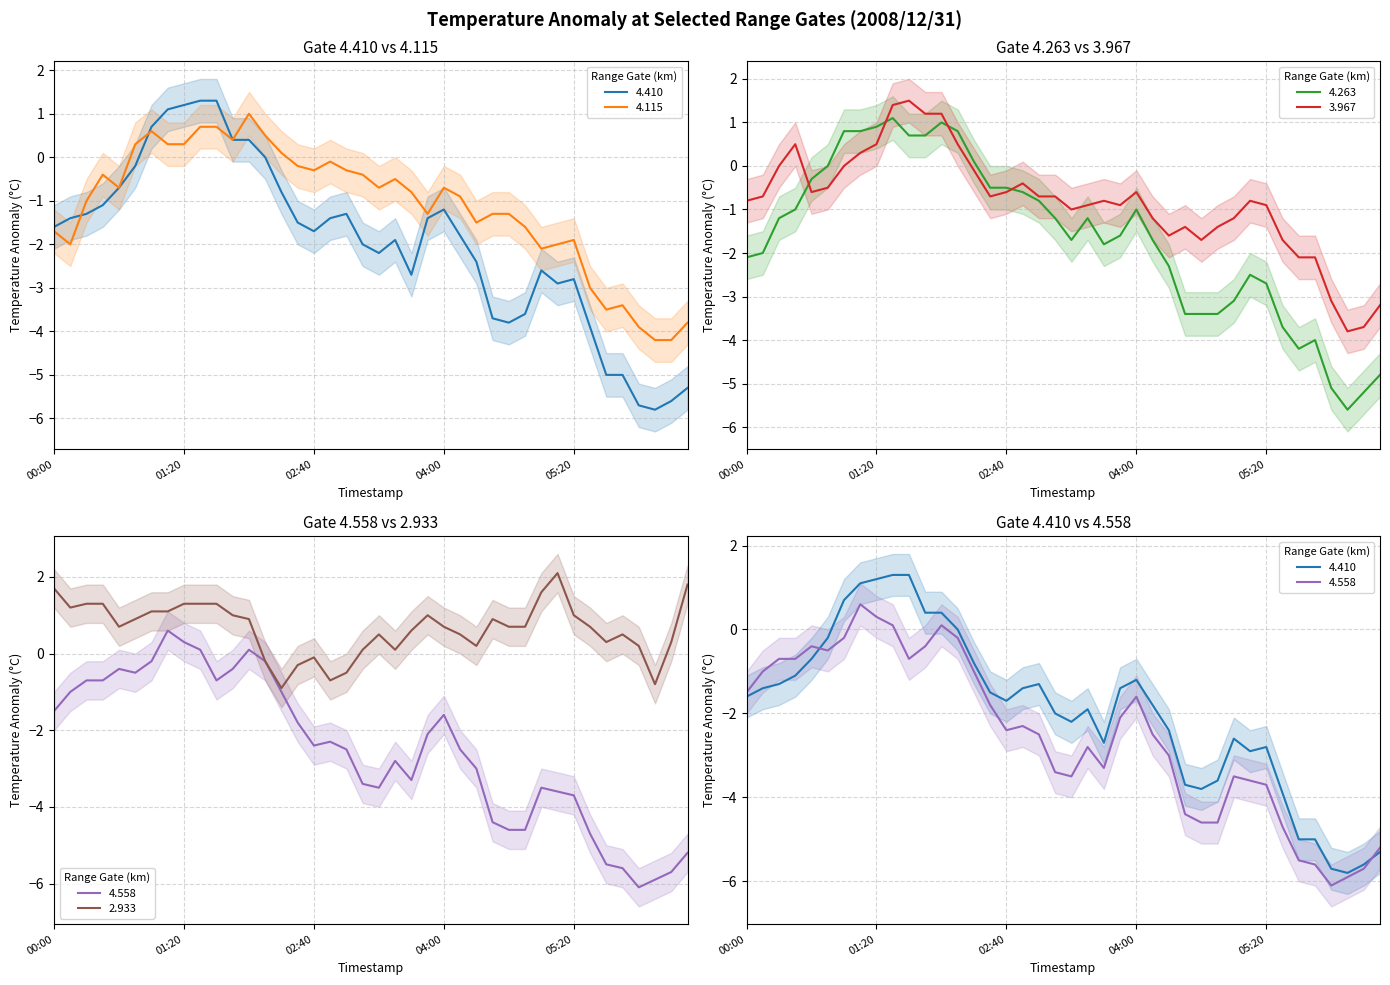

The 4.263 series shows 0.9 at 01:20. True or false?

True